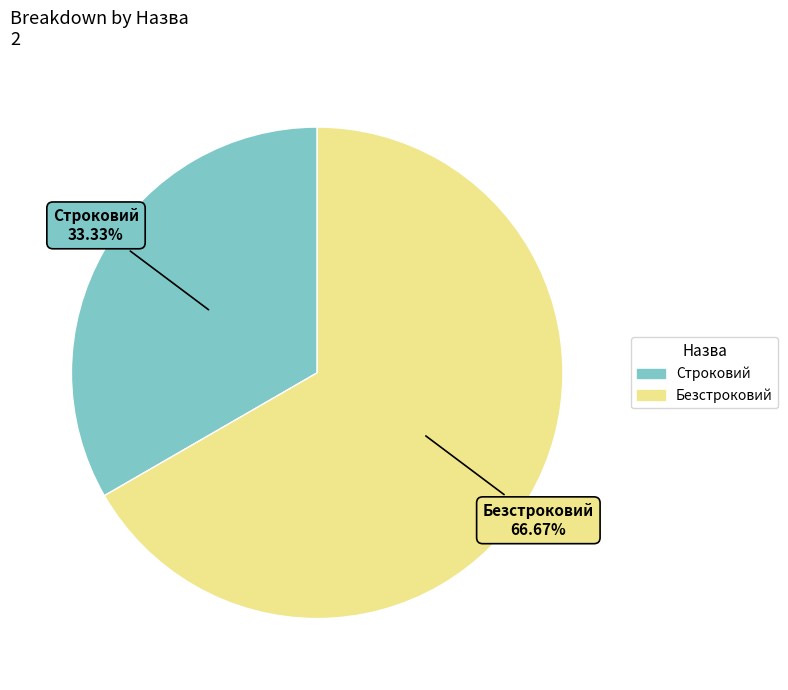

How many segments does this pie chart have?

2